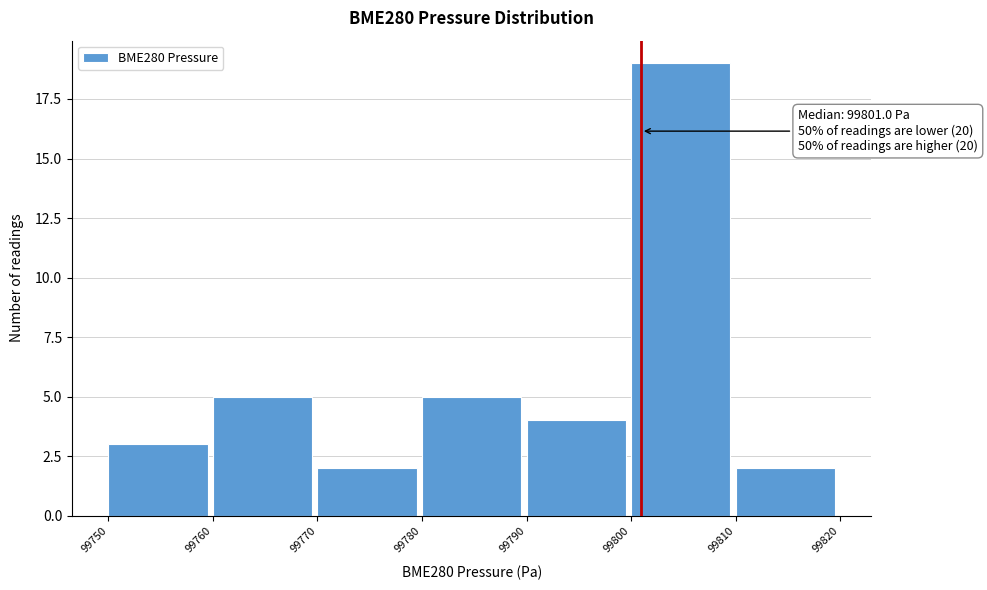

Which range on the x-axis has the tallest bar?

99800 to 99810